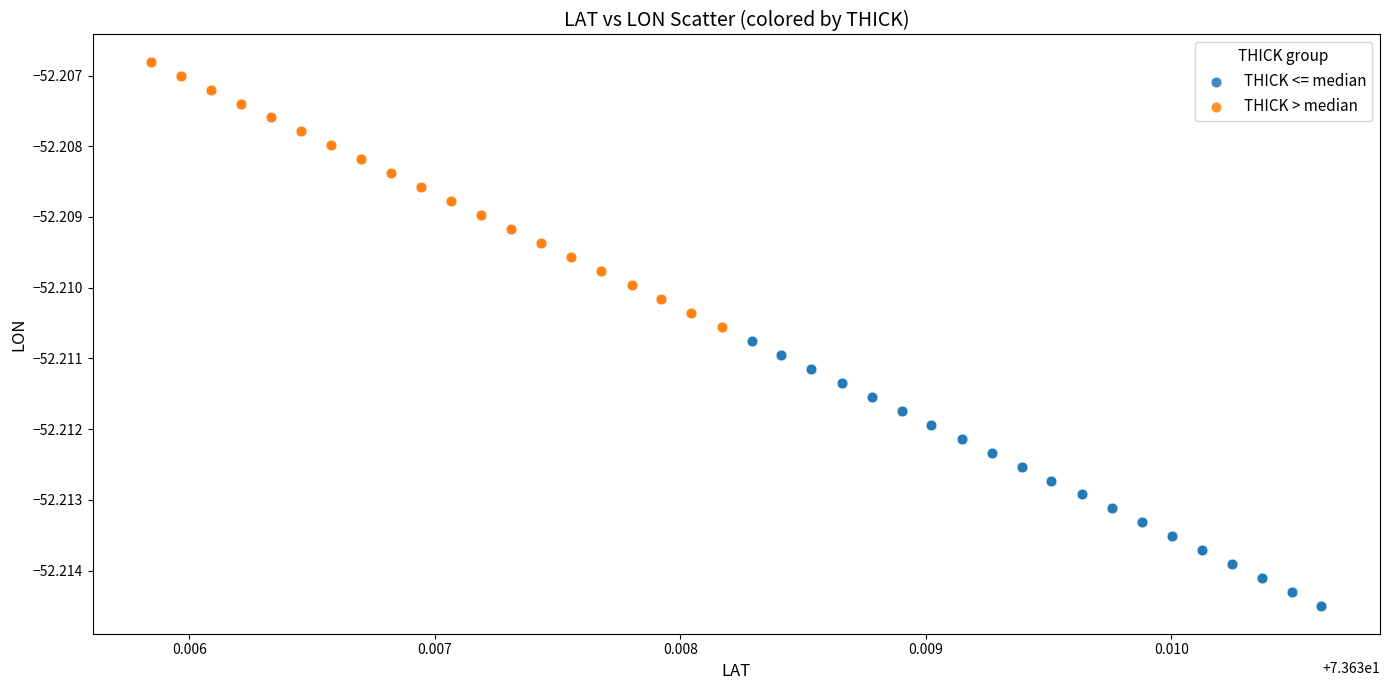

Which series contains the highest Y value?

THICK > median